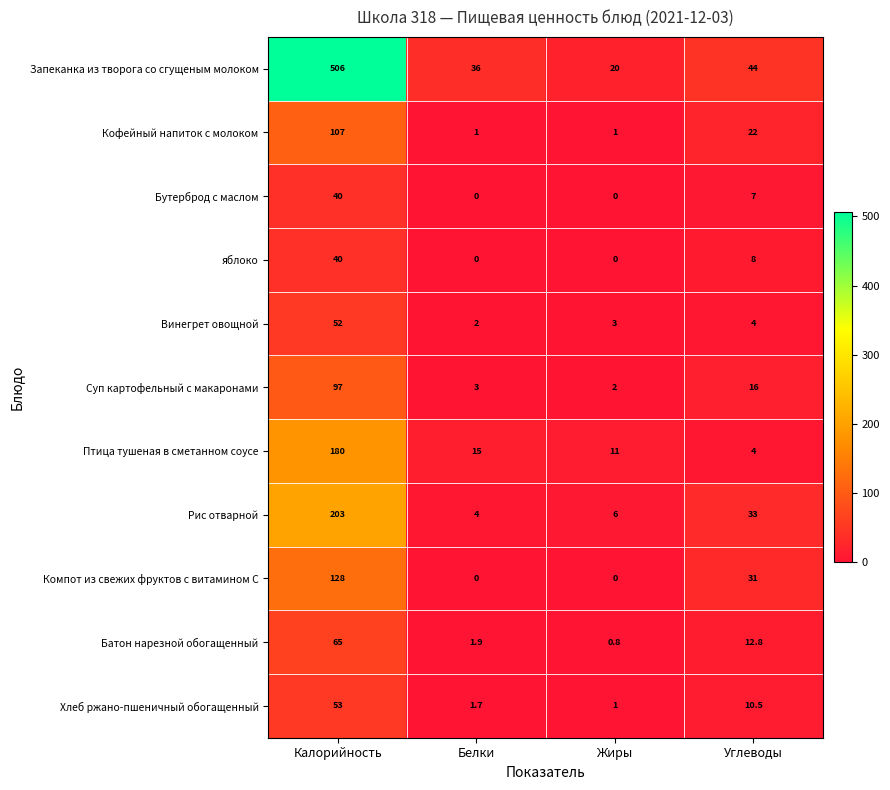

What is the maximum value for Компот из свежих фруктов с витамином С?

128.0